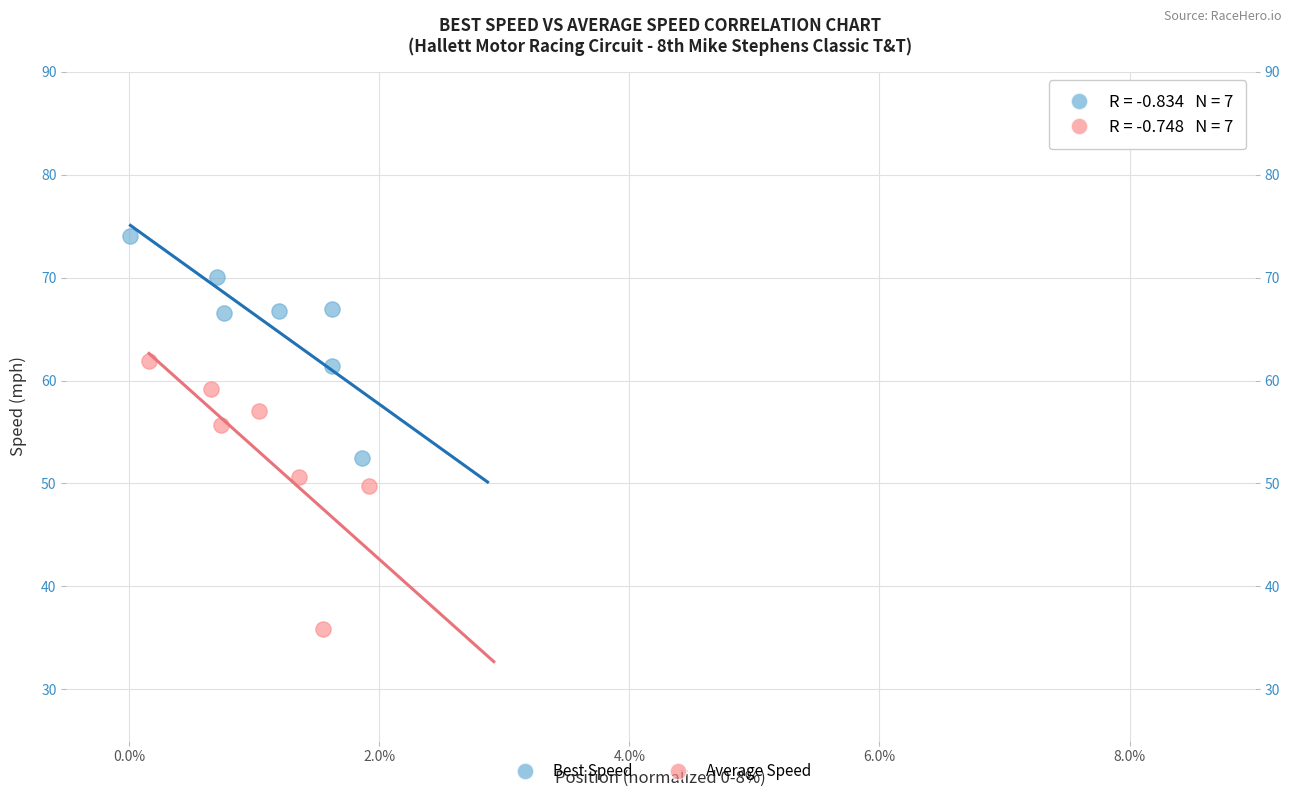

Which series has the widest spread of Y values?

Average Speed